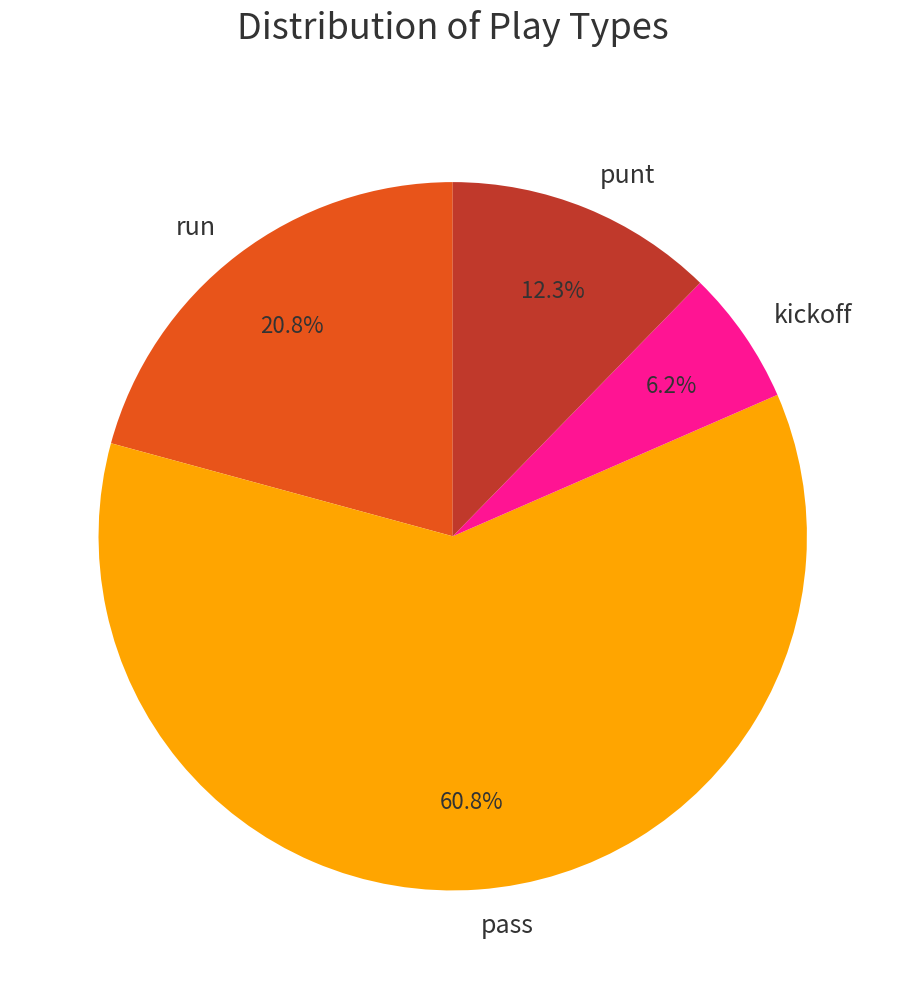

To the nearest percent, what is the difference between the largest and smallest slice percentages?

55%